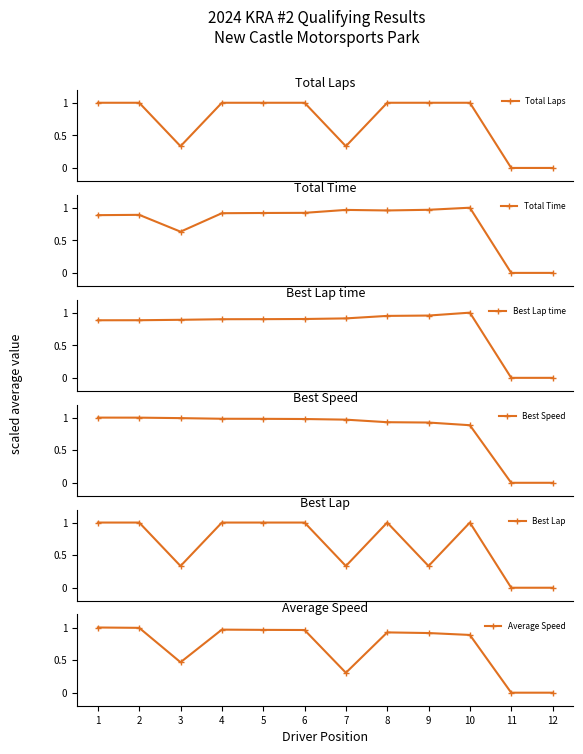

Where is Best Lap nearest to the value 0?

11